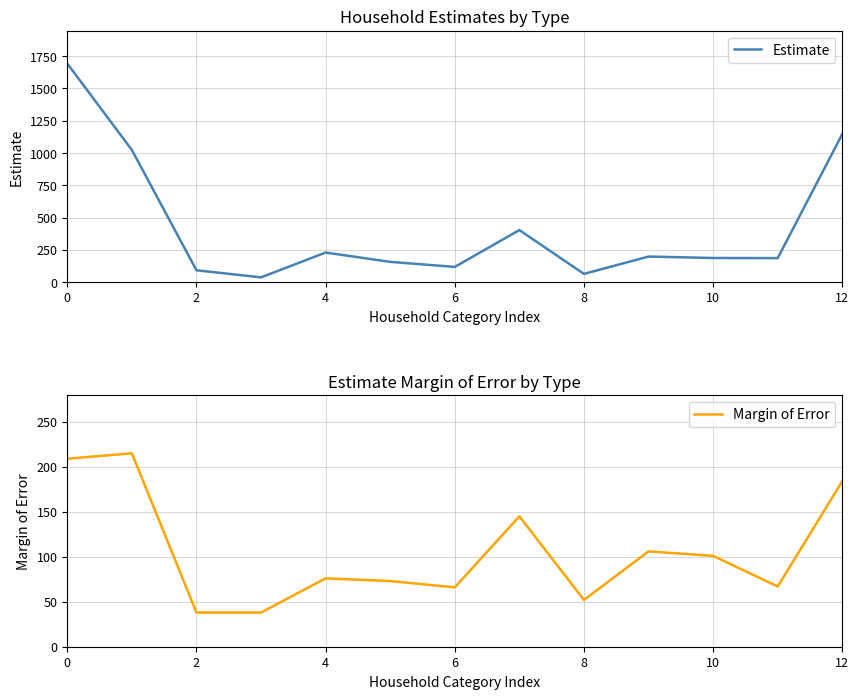

How many lines are shown in the chart?

2